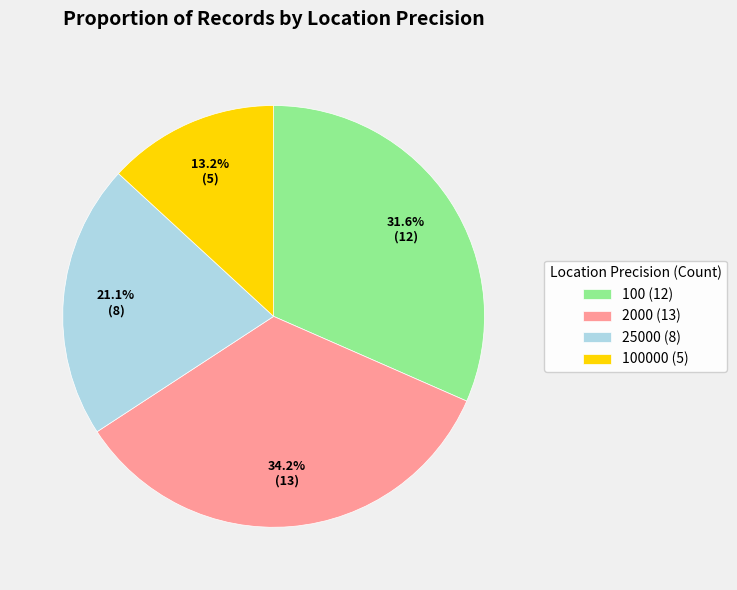

What is the smallest slice in the pie chart?

100000 (5)